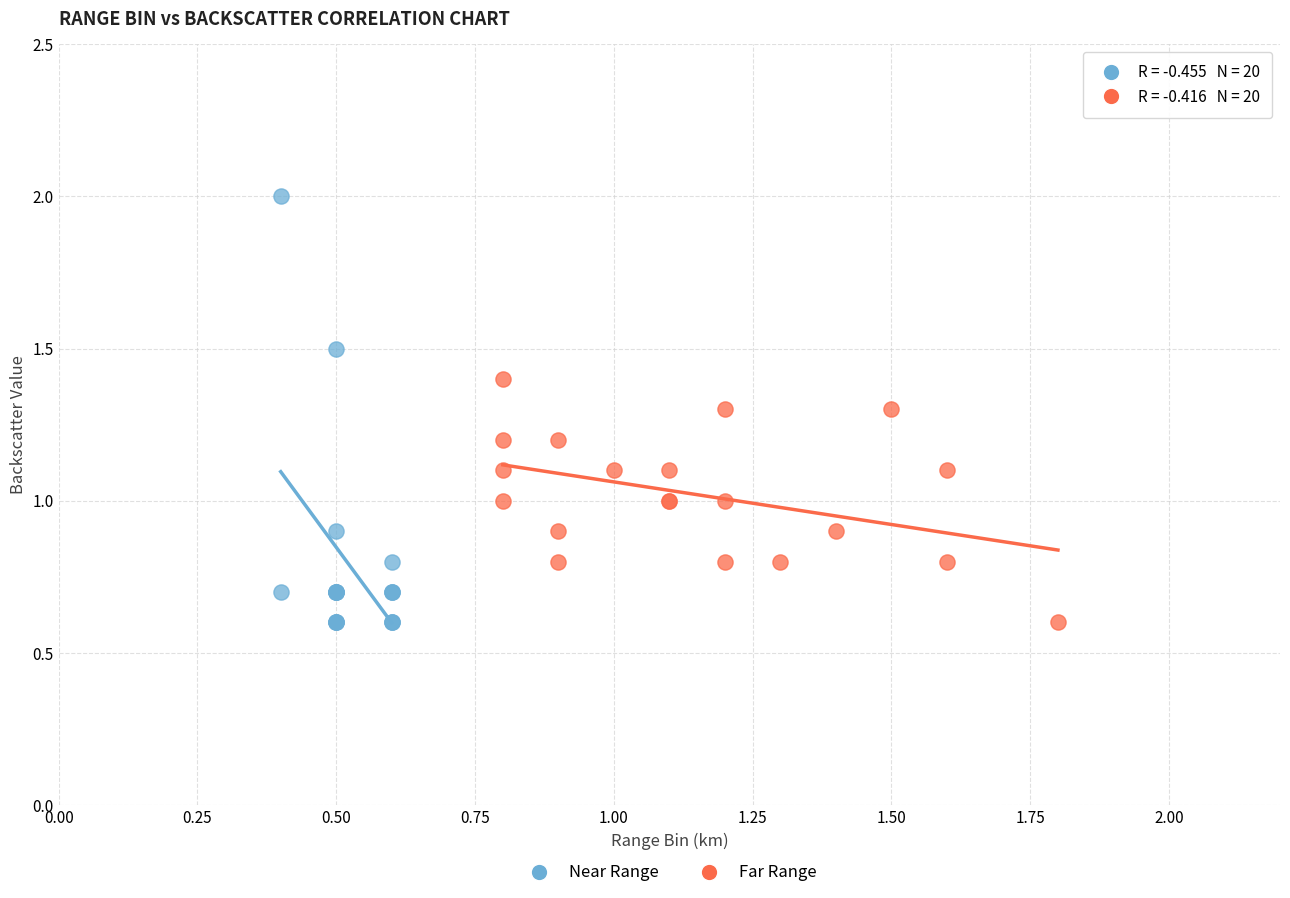

Which series reaches the maximum Y coordinate?

Near Range